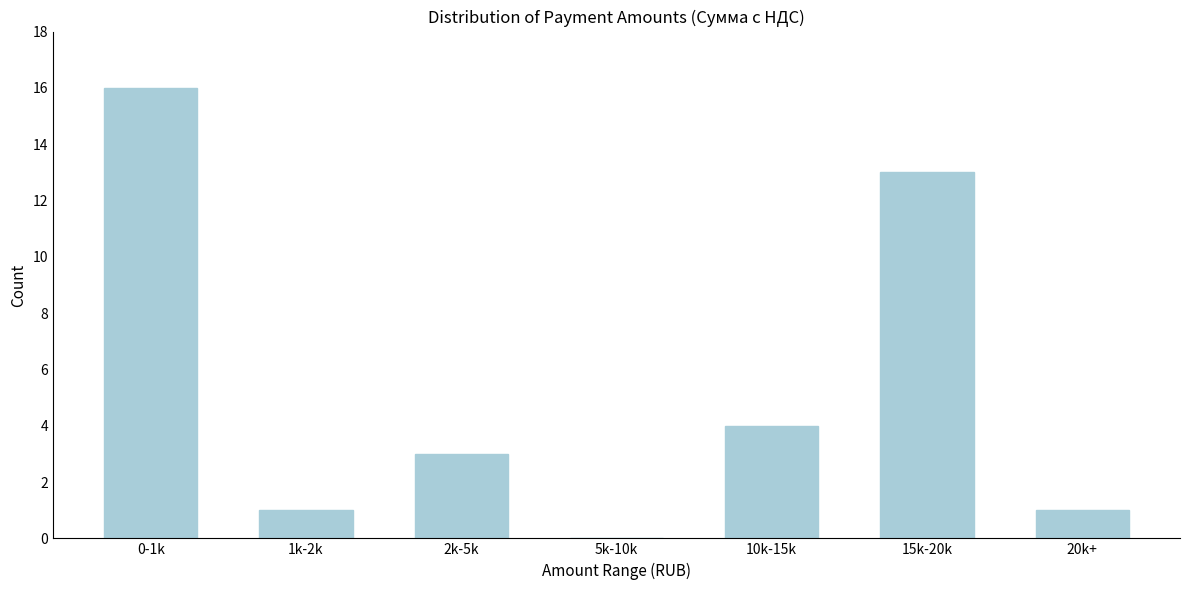

Reading left to right, transcribe all the data shown in this chart.

0-1k=16	1k-2k=1	2k-5k=3	5k-10k=0	10k-15k=4	15k-20k=13	20k+=1